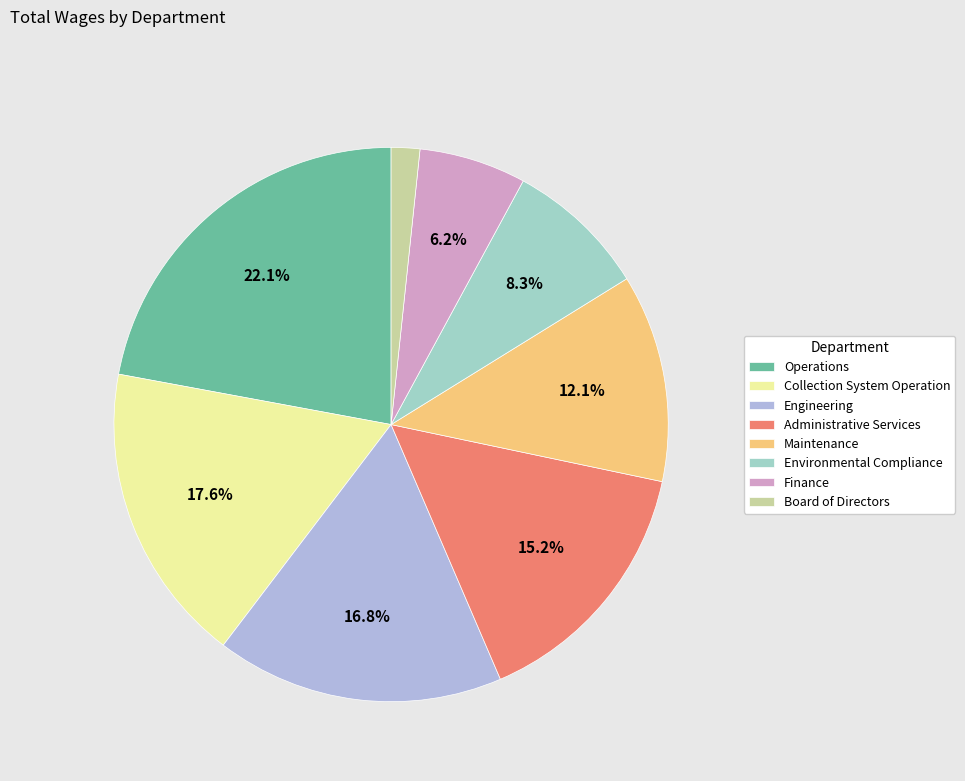

Is it true that Administrative Services is 15% of the pie?

True